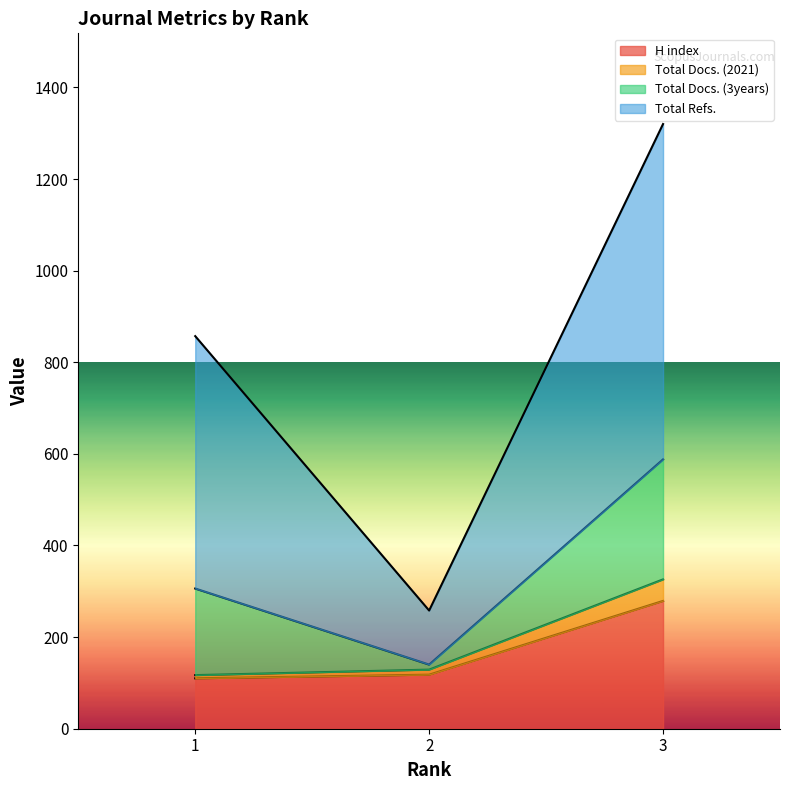

How many data points in H index are less than 118?

1